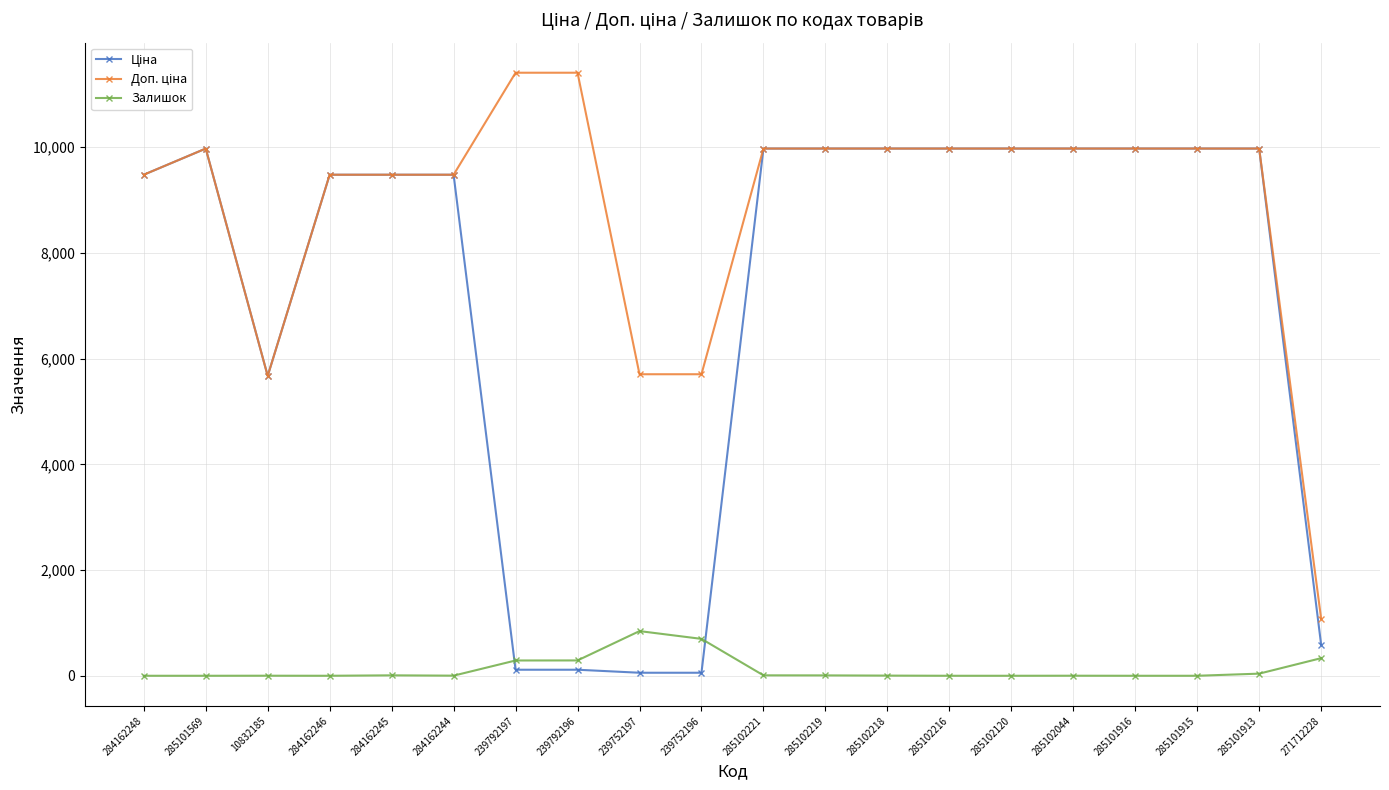

What is the total value across all series at 285101569?

19950.0